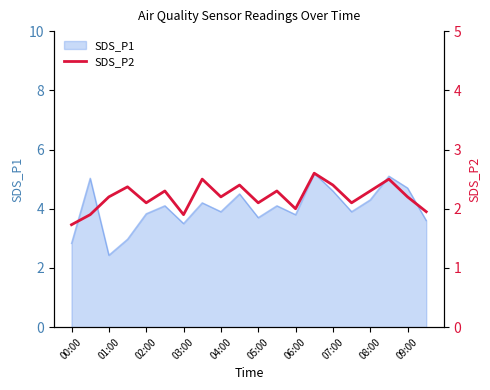

What is the average value?

2.2